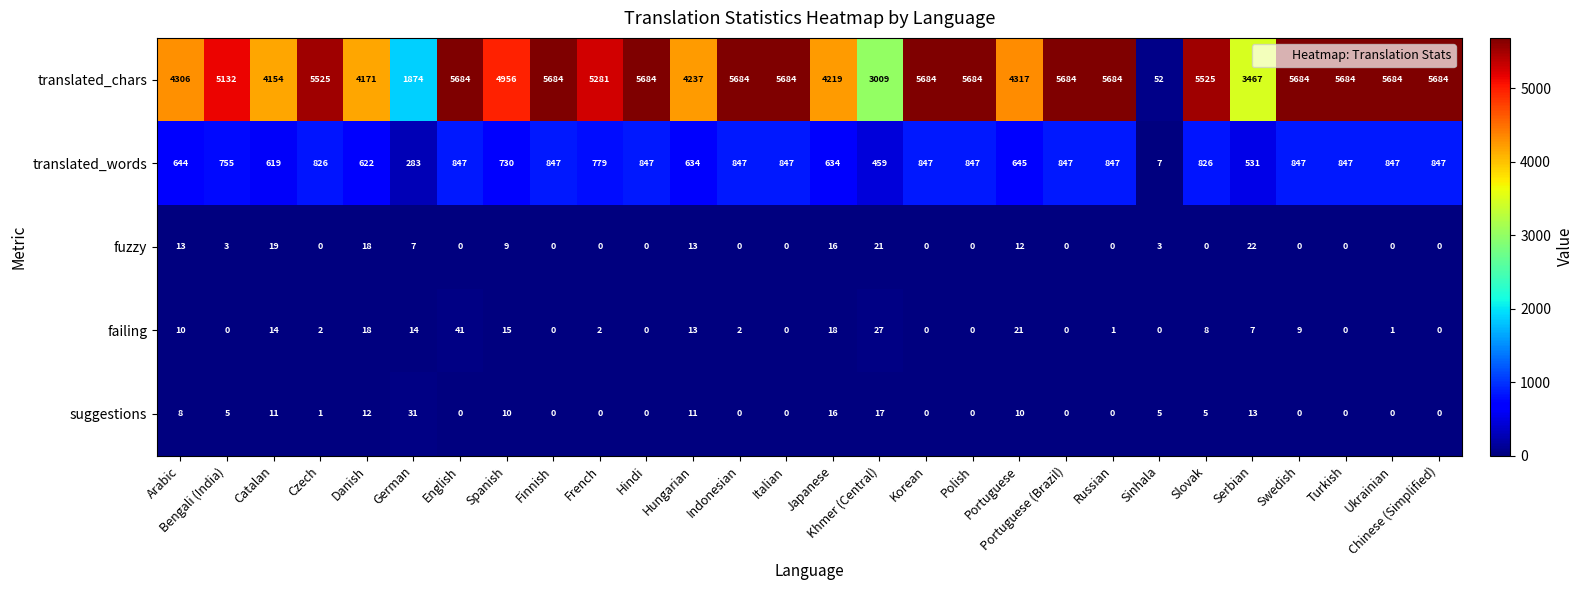

Is it true that translated_chars equals 9148 at Slovak?

False